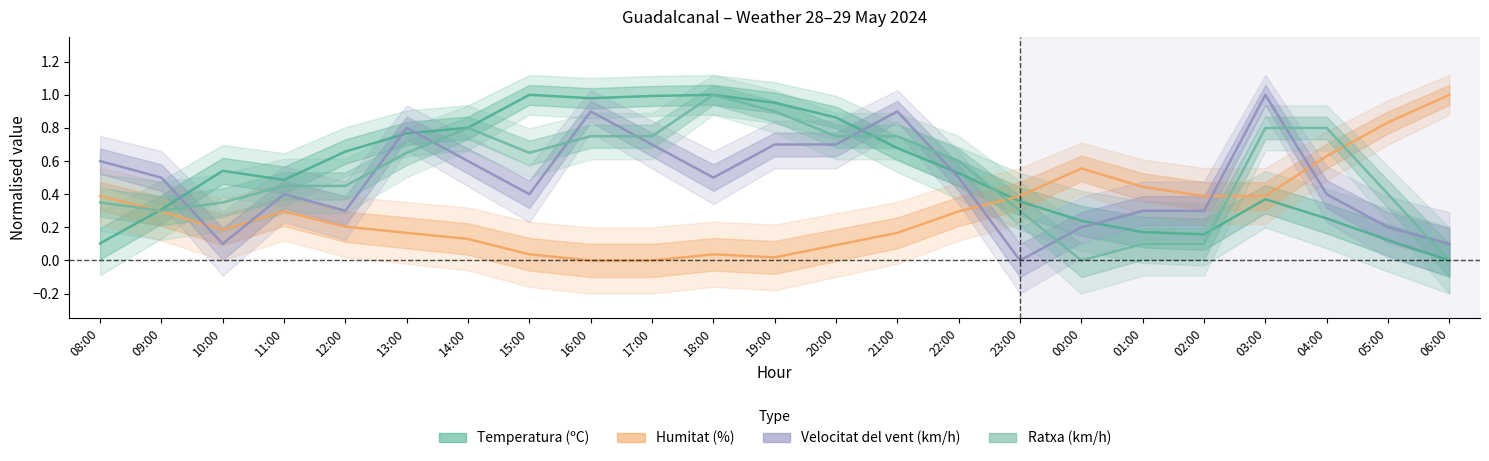

How many lines are shown in the chart?

4